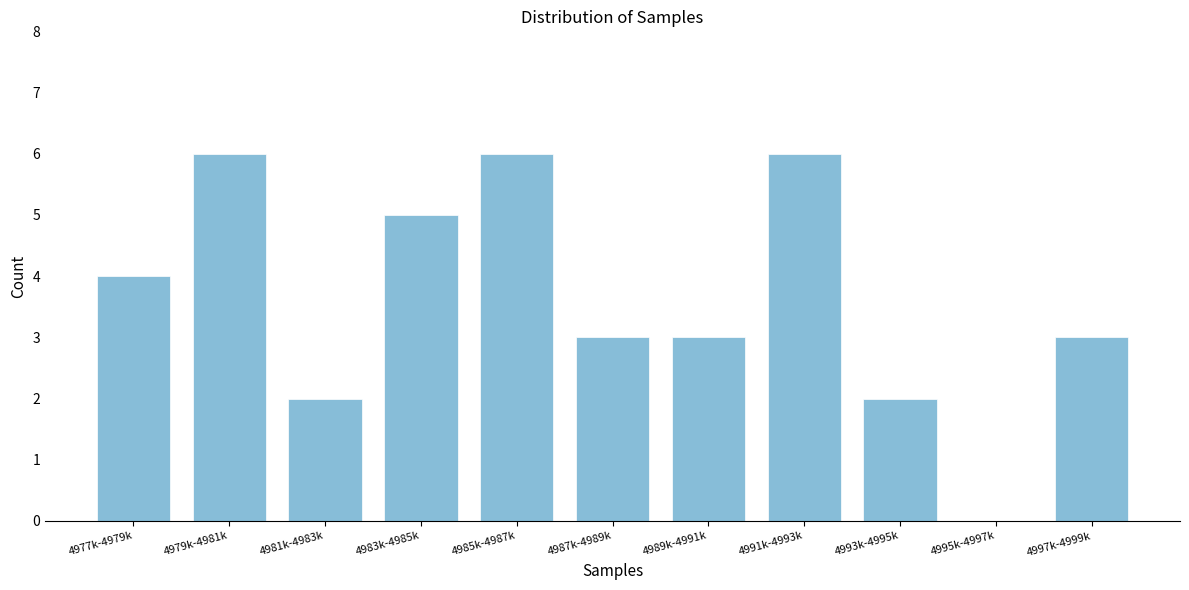

Reading right to left, list all the values displayed in this chart.

4997k-4999k=3	4995k-4997k=0	4993k-4995k=2	4991k-4993k=6	4989k-4991k=3	4987k-4989k=3	4985k-4987k=6	4983k-4985k=5	4981k-4983k=2	4979k-4981k=6	4977k-4979k=4